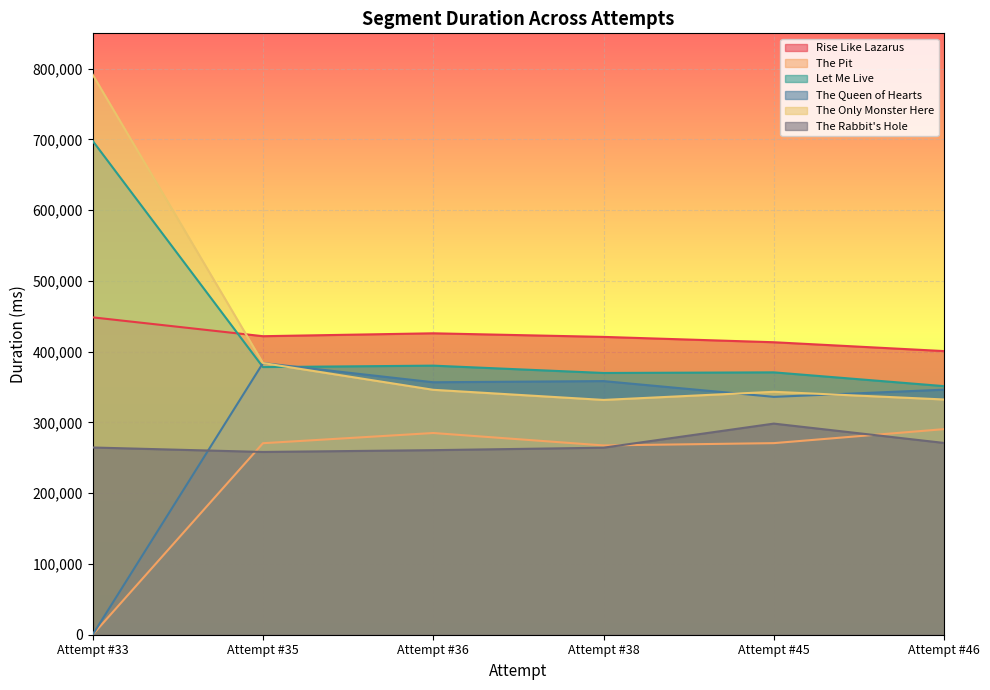

Does the chart display data point markers on the line(s)?

No